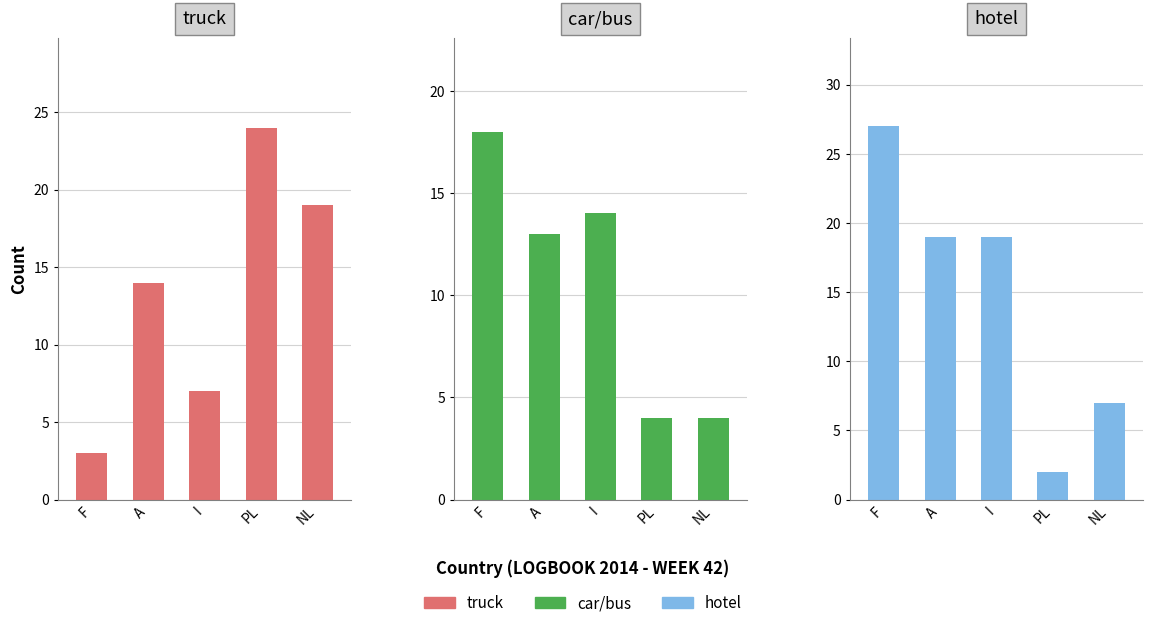

At how many categories does at least one series exceed 17?

5